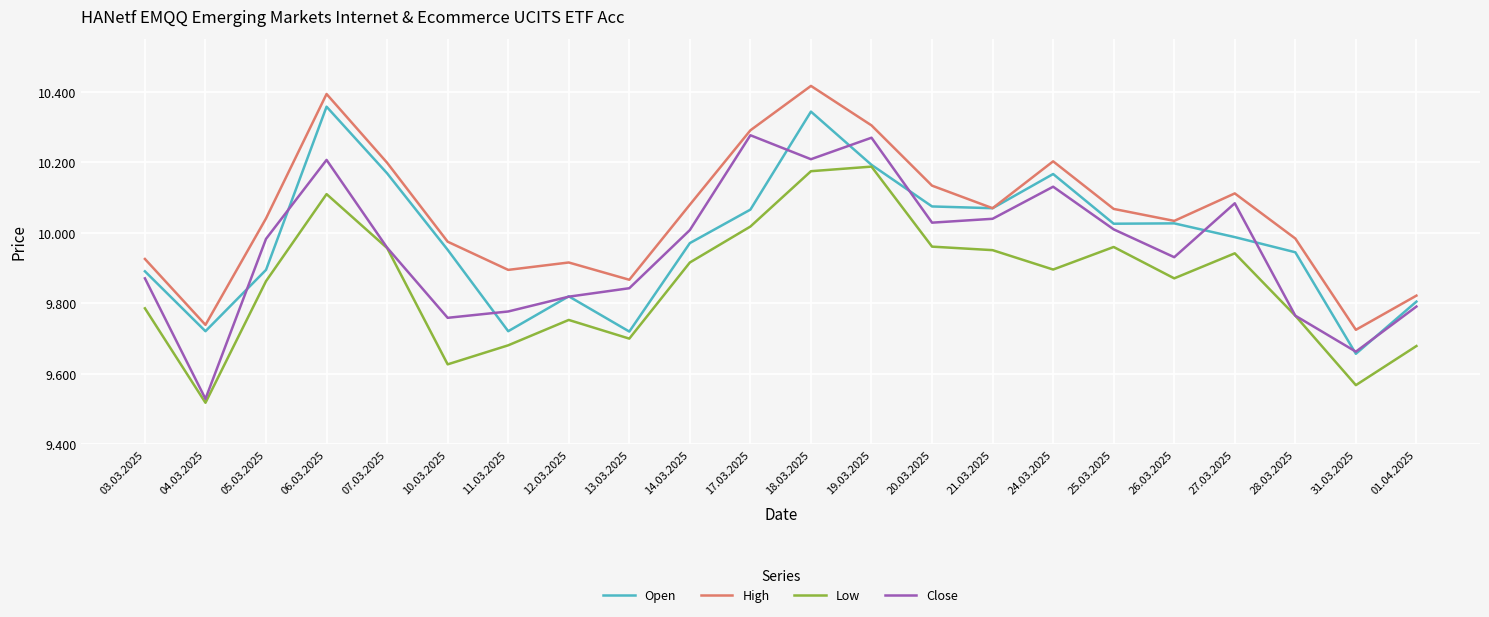

True or false: Low and Open cross at least once.

False